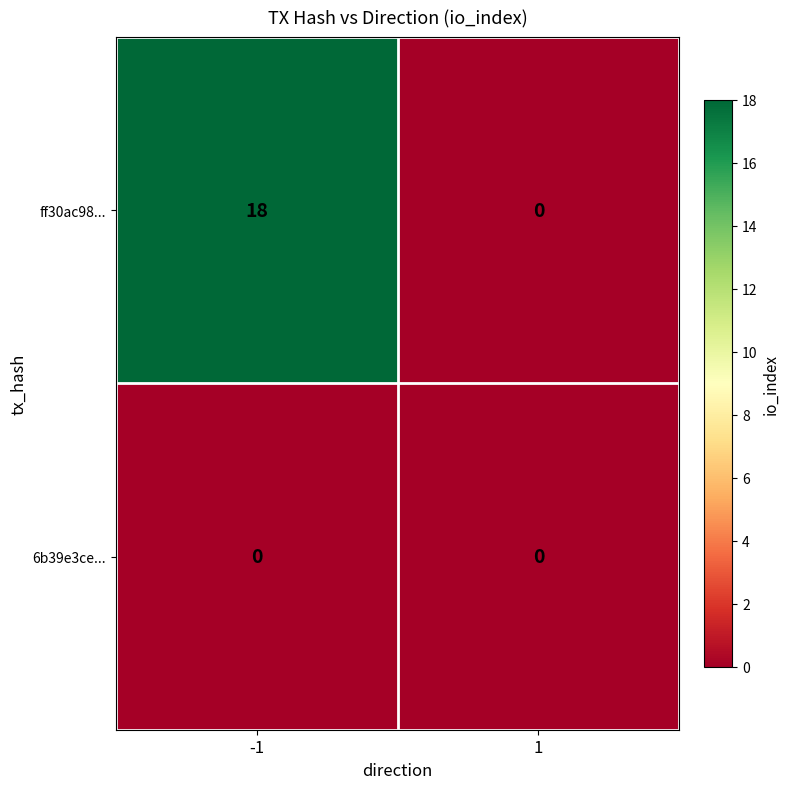

Which series has the largest range (max minus min)?

ff30ac98...